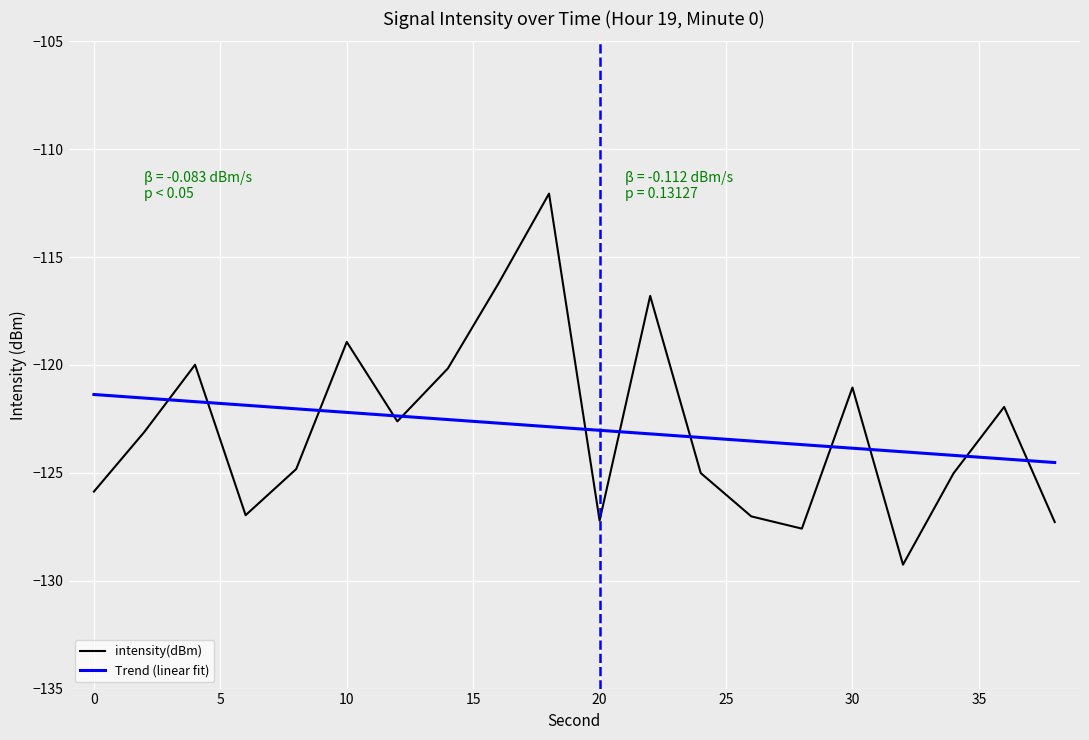

What is the smallest value displayed?

-129.3